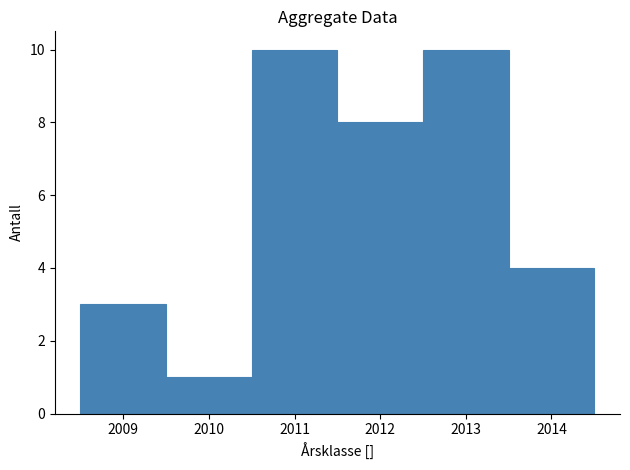

Reading left to right, transcribe this chart: for each bar, give the range it covers on the x-axis and its height. The values are not printed on the chart, so give them approximately, as read against the axis.

2008.5 to 2009.5: 3
2009.5 to 2010.5: 1
2010.5 to 2011.5: 10
2011.5 to 2012.5: 8
2012.5 to 2013.5: 10
2013.5 to 2014.5: 4